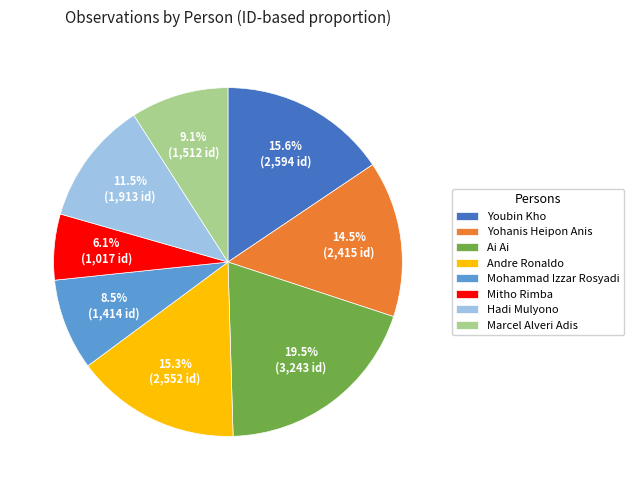

To the nearest percent, what is the average slice percentage?

12%